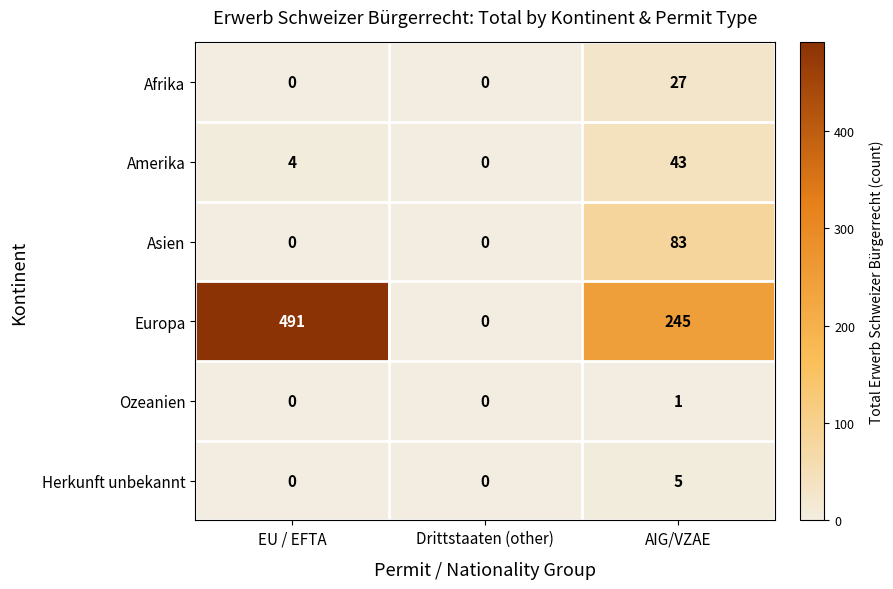

How many values in Ozeanien are above zero?

1